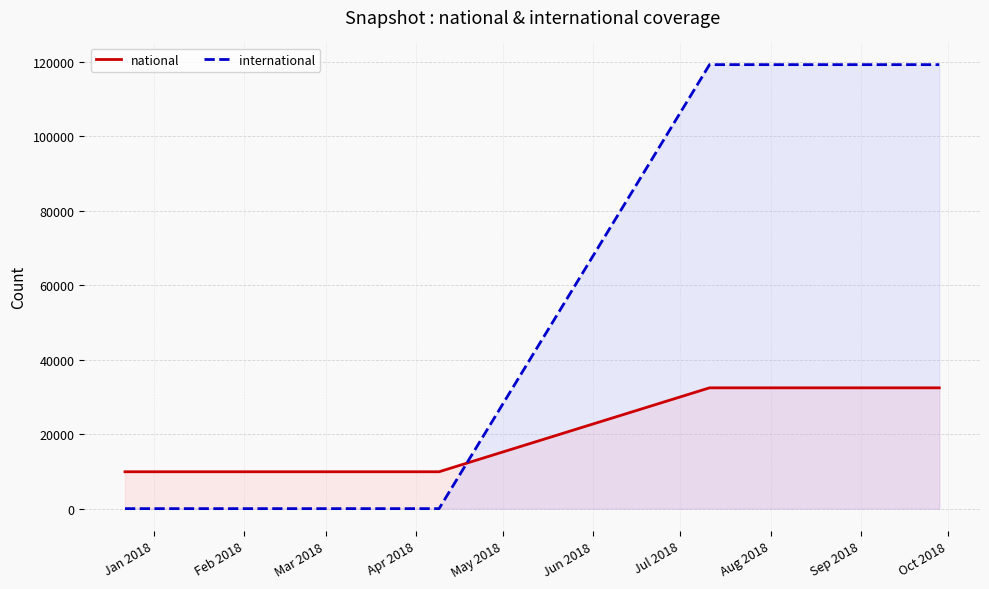

True or false: national has more than 1 points higher than both neighbors.

False